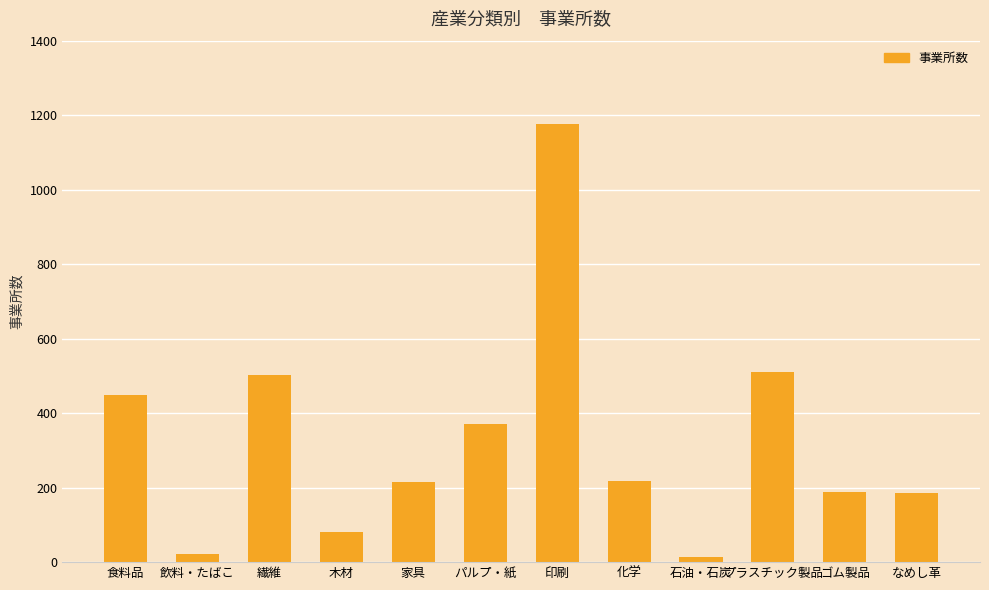

What is the difference between the maximum and minimum values?

1162